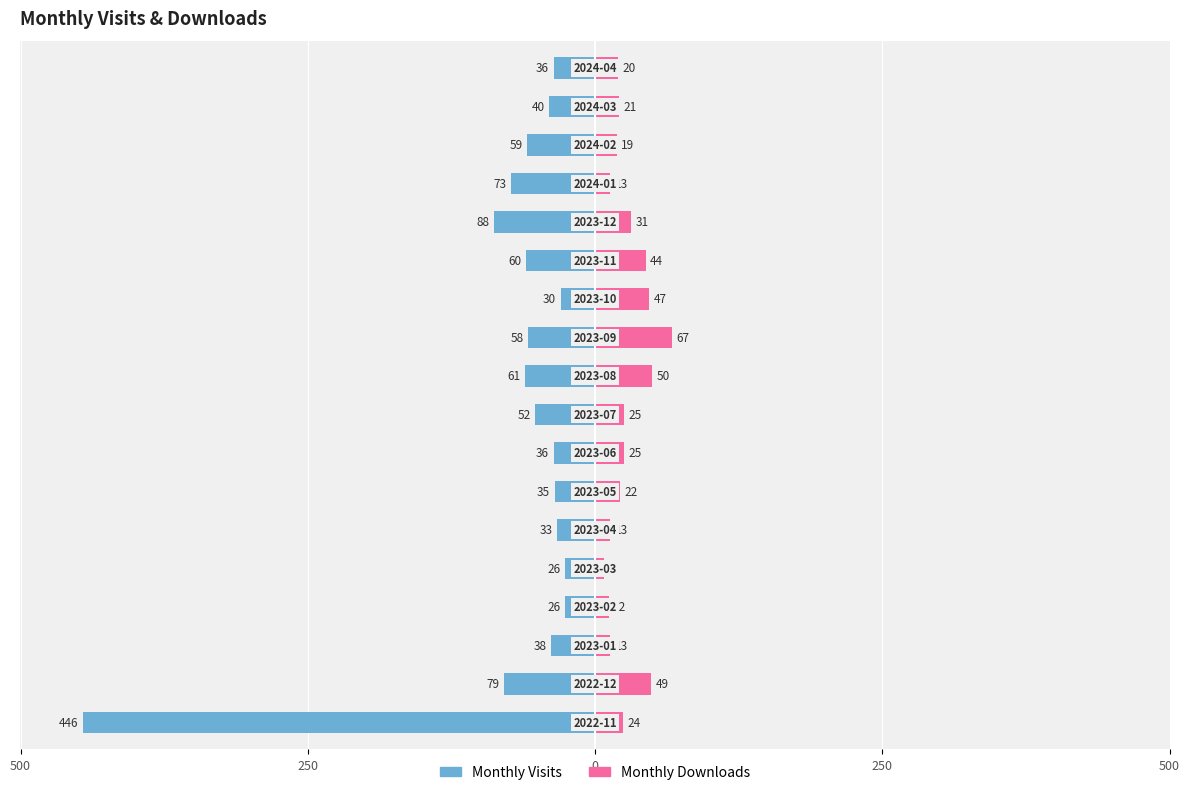

What is the sum of all Monthly Visits values?

-1276